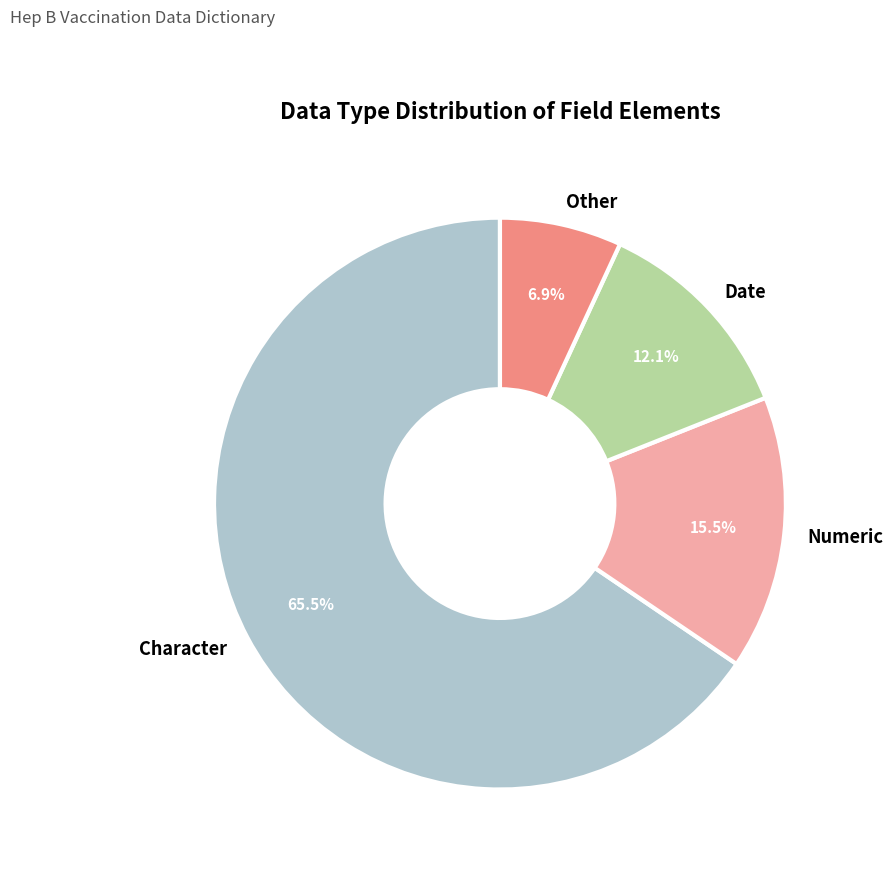

Is it true that Character is 80% of the pie?

False